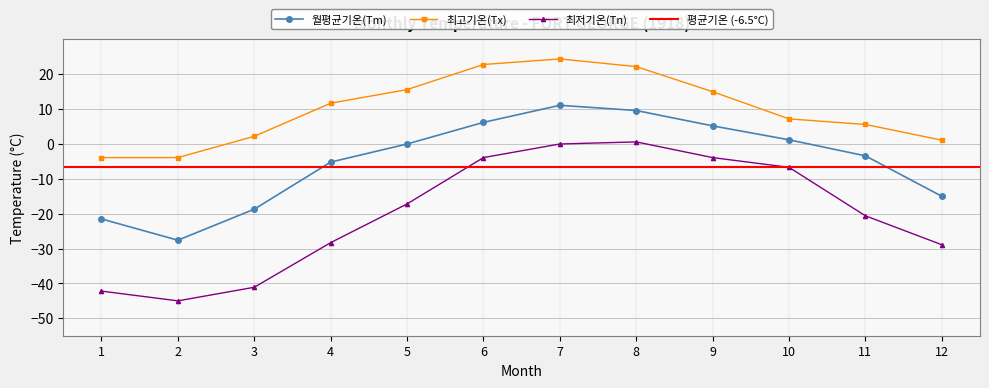

Which has a higher value, 10 or 8?

8